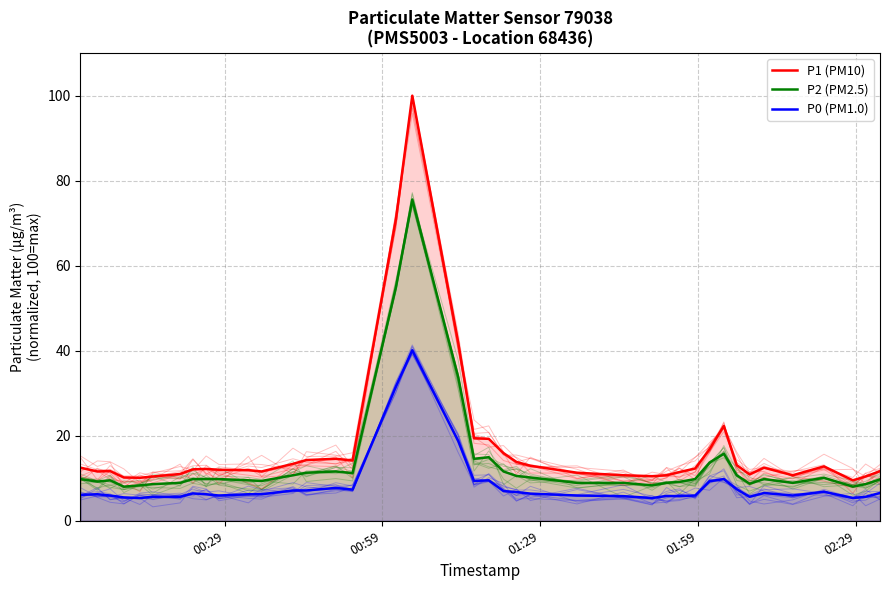

At which category does the chart reach its minimum across all series?

02:29